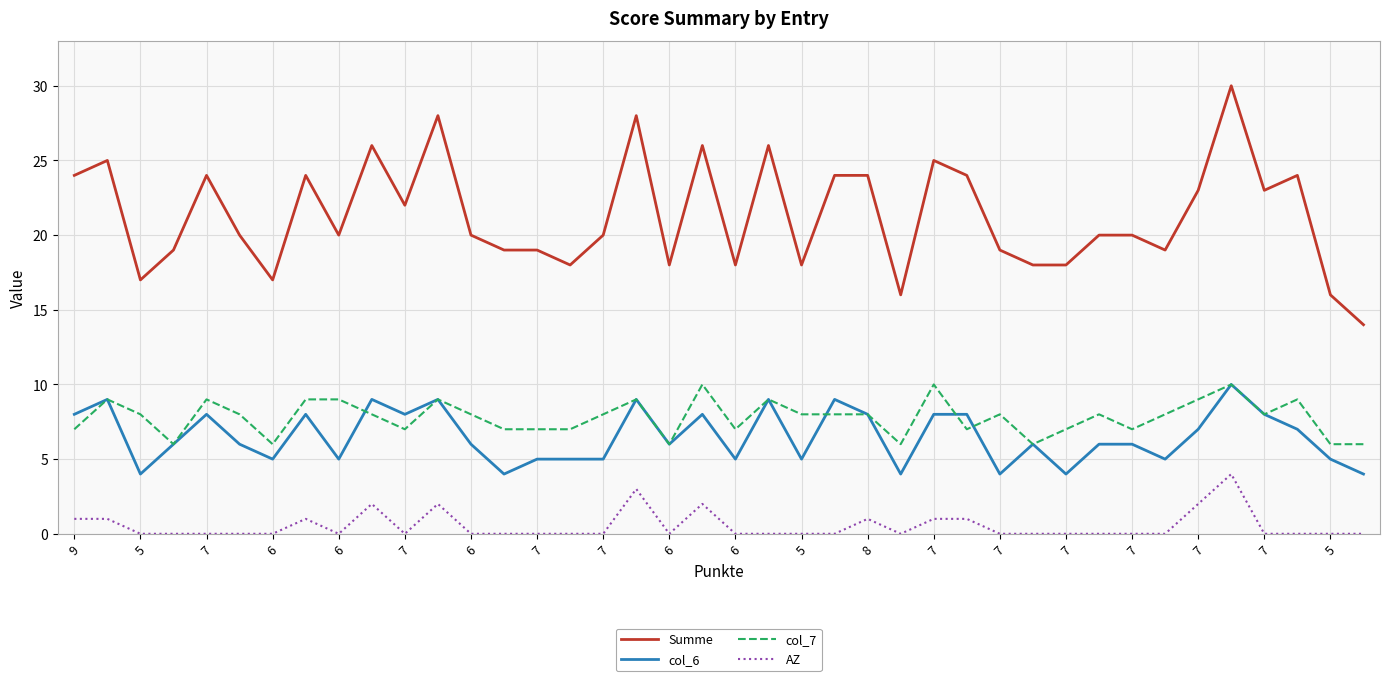

What is the maximum value shown in the chart?

30